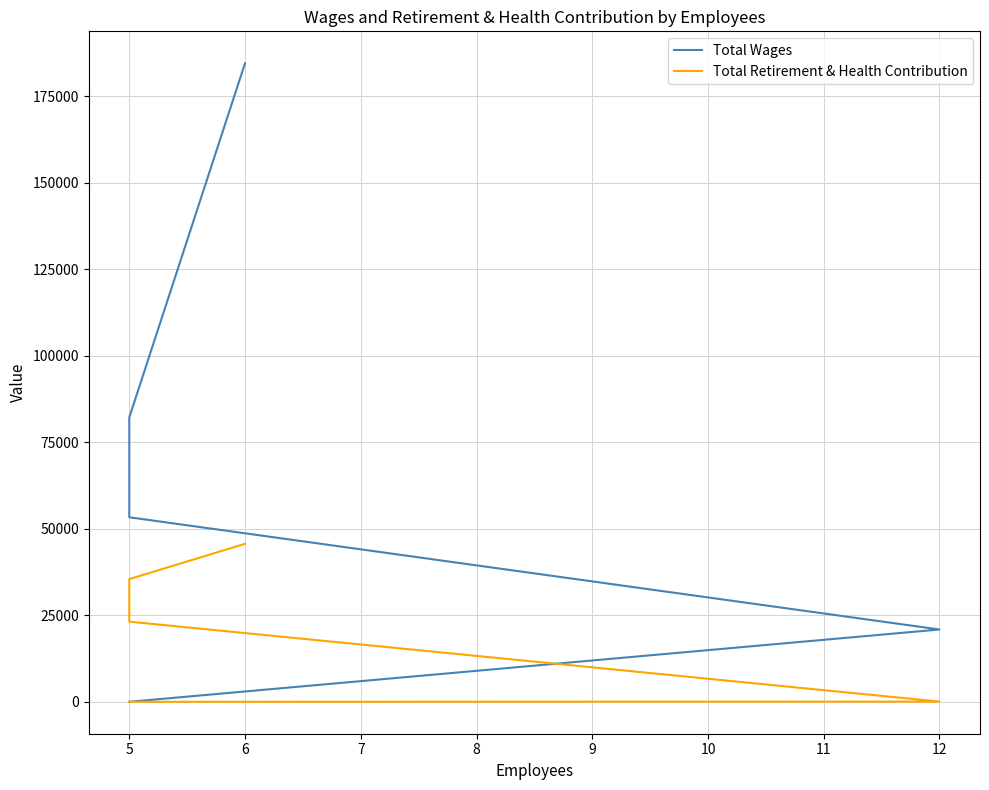

What is the sum of the Total Retirement & Health Contribution values at 6 and 5?

45676